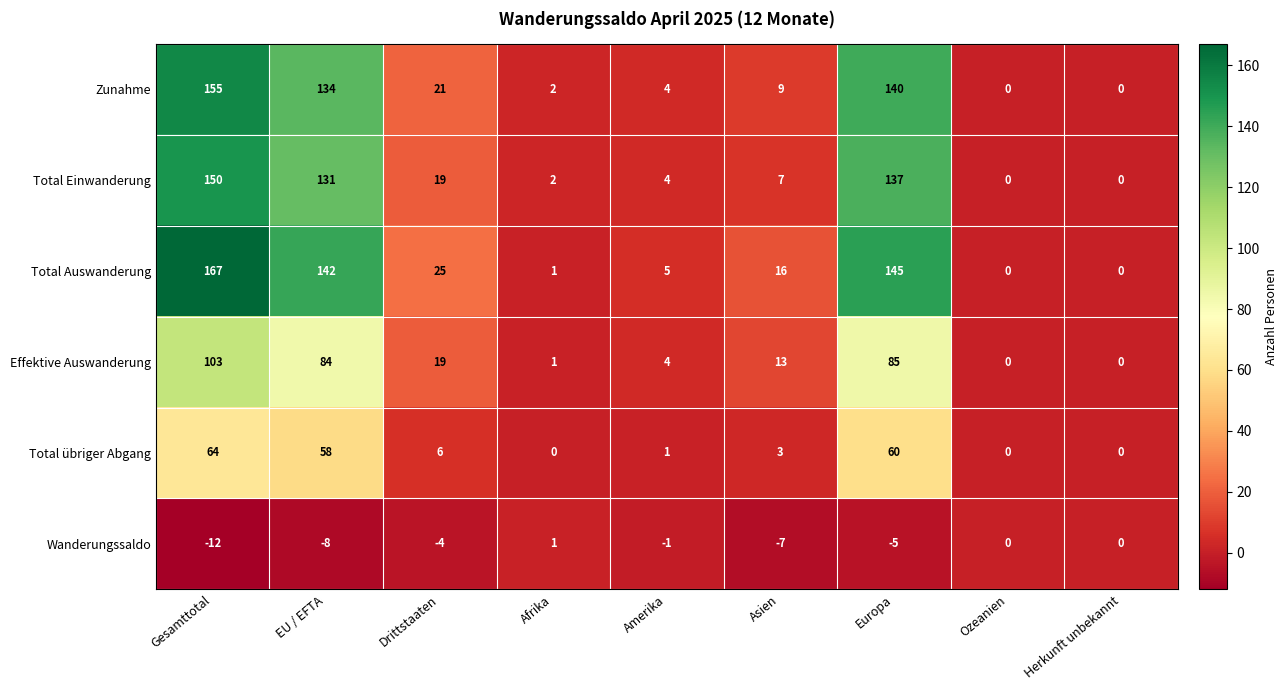

List the series in order of their peak value, lowest first.

Wanderungssaldo, Total übriger Abgang, Effektive Auswanderung, Total Einwanderung, Zunahme, Total Auswanderung